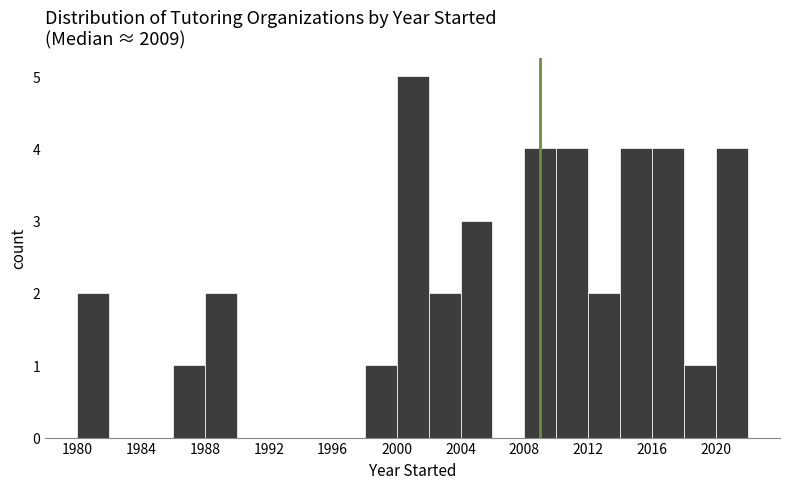

Reading left to right, transcribe this chart: for each bar, give the range it covers on the x-axis and its height. The values are not printed on the chart, so give them approximately, as read against the axis.

1978 to 1980: 0
1980 to 1982: 2
1982 to 1984: 0
1984 to 1986: 0
1986 to 1988: 1
1988 to 1990: 2
1990 to 1992: 0
1992 to 1994: 0
1994 to 1996: 0
1996 to 1998: 0
1998 to 2000: 1
2000 to 2002: 5
2002 to 2004: 2
2004 to 2006: 3
2006 to 2008: 0
2008 to 2010: 4
2010 to 2012: 4
2012 to 2014: 2
2014 to 2016: 4
2016 to 2018: 4
2018 to 2020: 1
2020 to 2022: 4